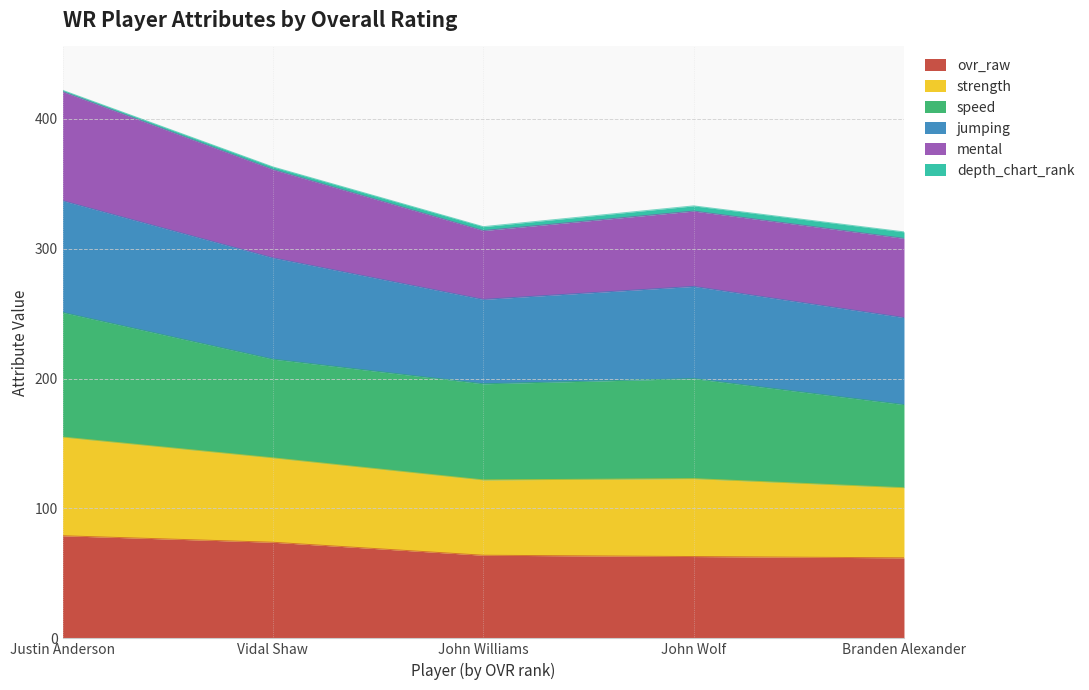

What is the label of the 3rd point from the right?

John Williams